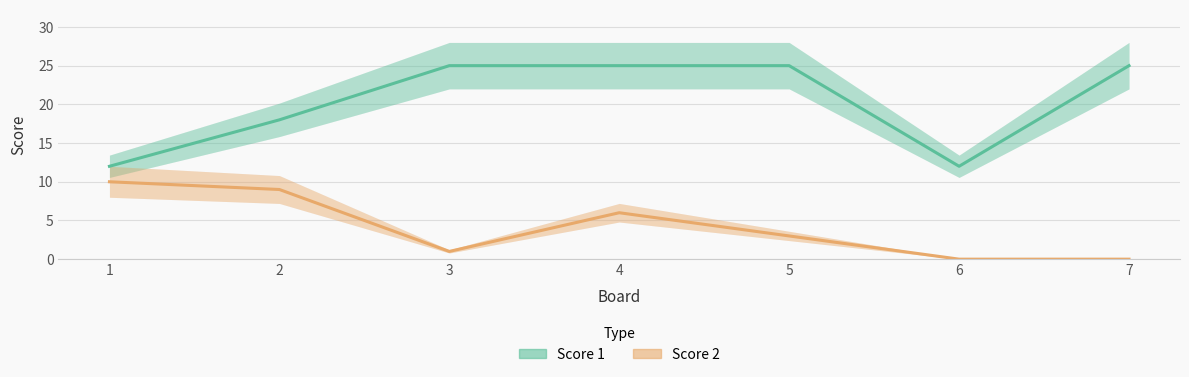

True or false: Score 2 and Score 1 intersect in this chart.

False